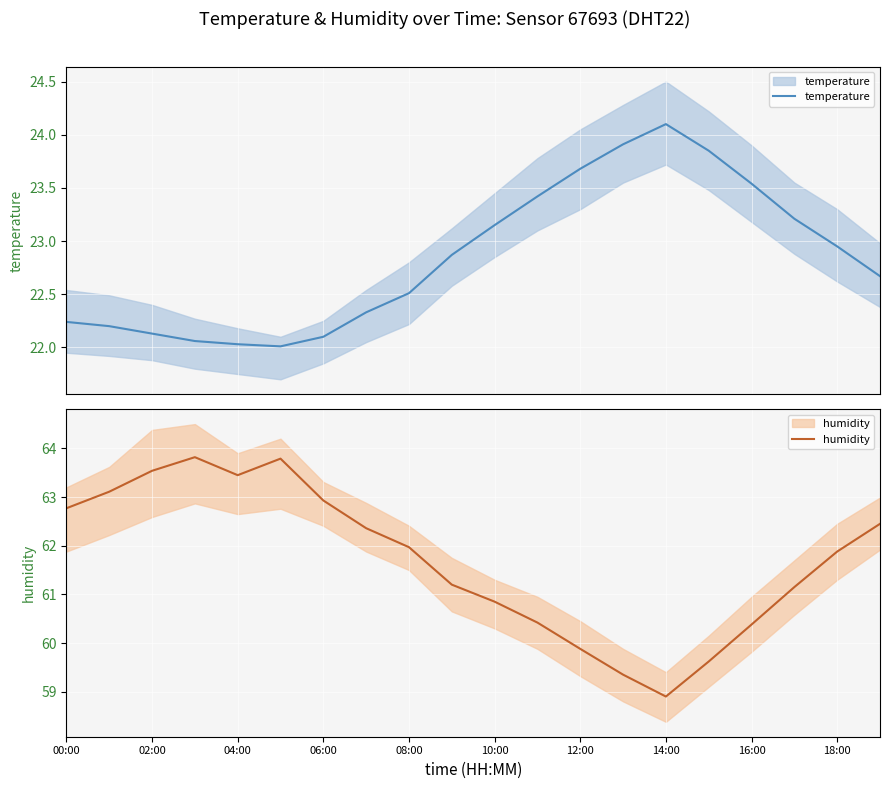

List the series in order of their peak value, lowest first.

temperature, humidity